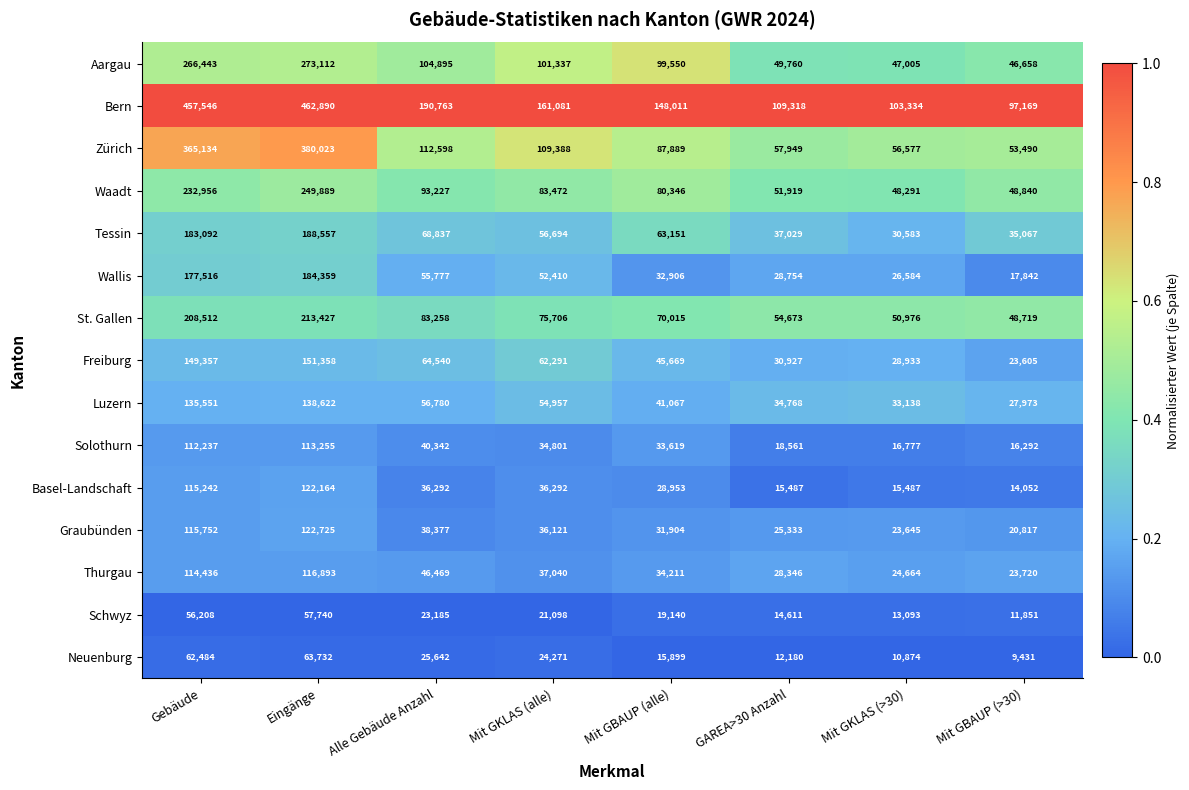

How many categories are shown in the chart?

8